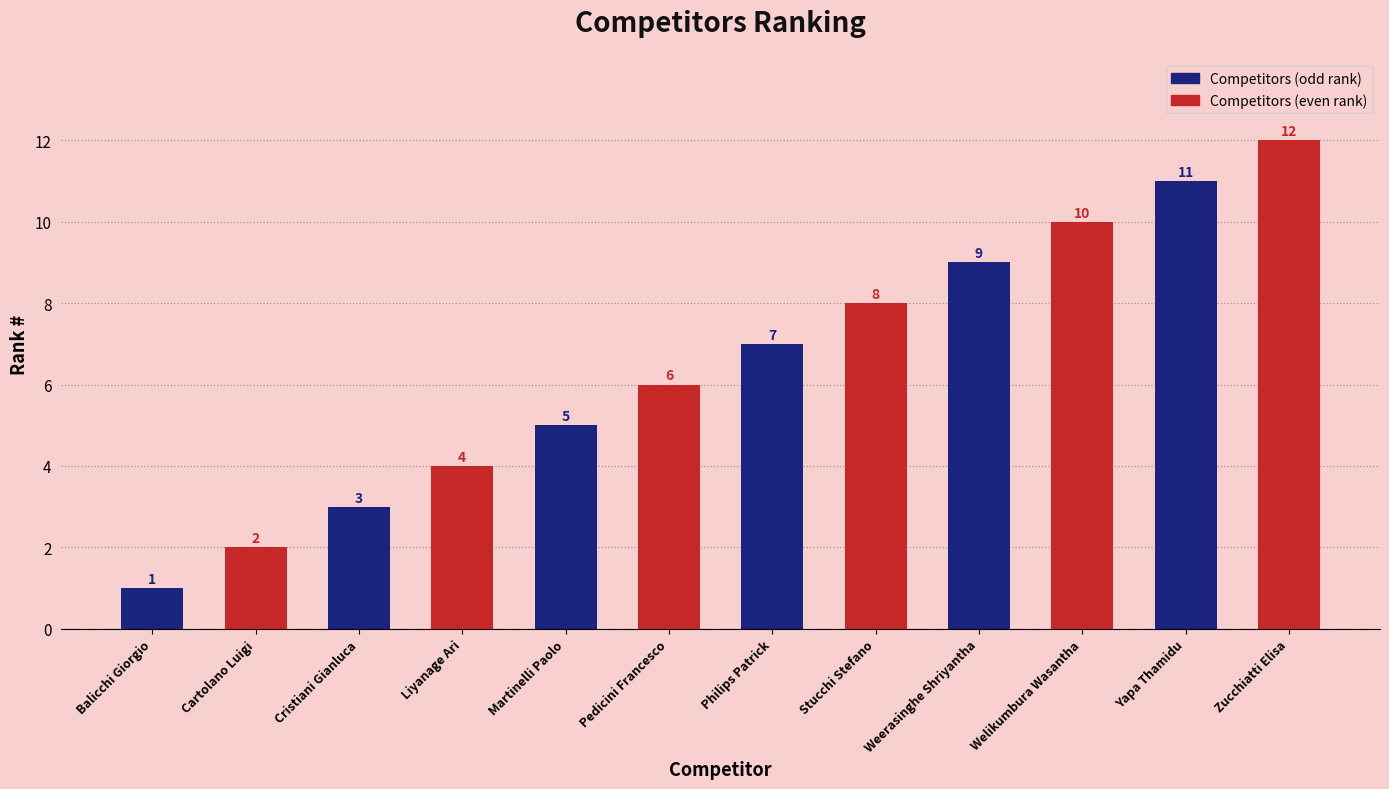

How many distinct data groups are displayed?

2